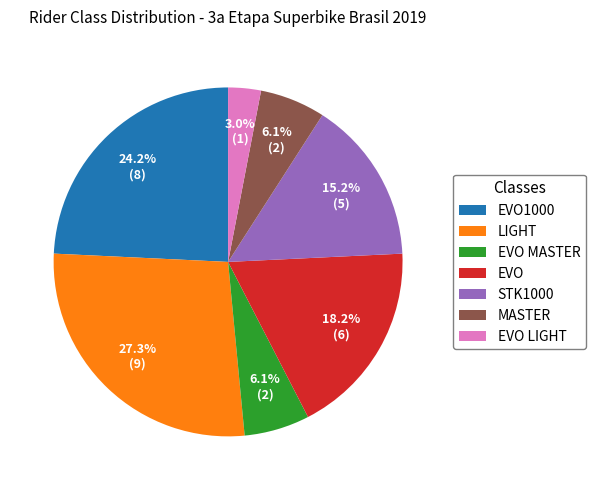

What is the largest slice in the pie chart?

LIGHT